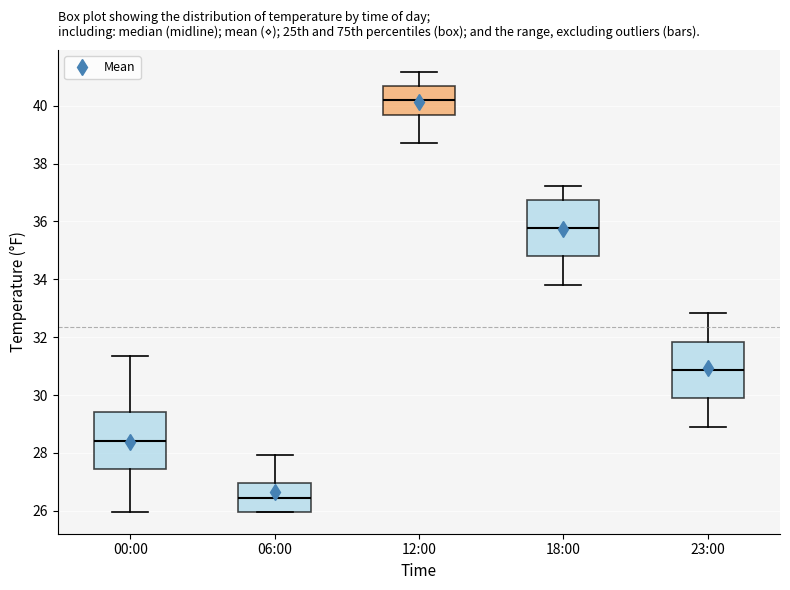

Reading left to right, transcribe this box plot: for each box, give where its median line is, the range the box spans, and where its two whiskers end, as read against the y-axis. The values are not printed on the chart, so give them approximately, as read against the axis.

00:00: median 28.4, box 27.4 to 29.4, whiskers 26.0 to 31.4
06:00: median 26.4, box 26.0 to 27.0, whiskers 26.0 to 28.0
12:00: median 40.2, box 39.6 to 40.6, whiskers 38.8 to 41.2
18:00: median 35.8, box 34.8 to 36.8, whiskers 33.8 to 37.2
23:00: median 30.8, box 29.8 to 31.8, whiskers 29.0 to 32.8